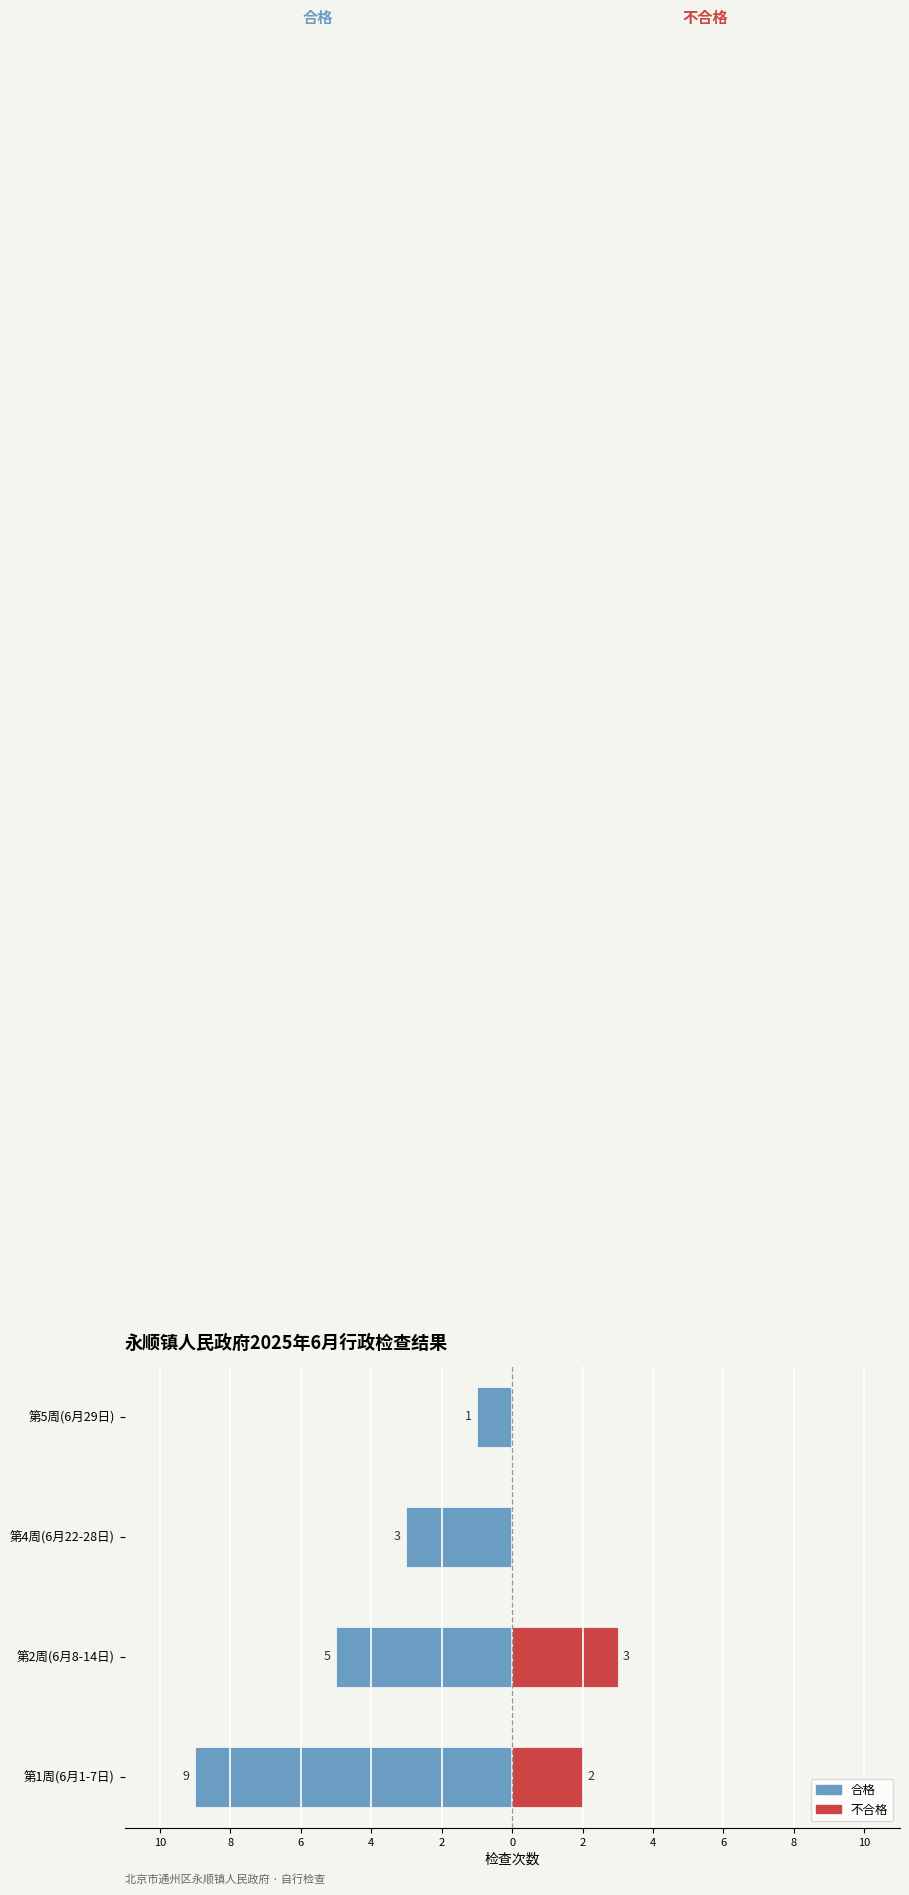

What is the value of the 不合格 bar at the 2nd from the left?

3